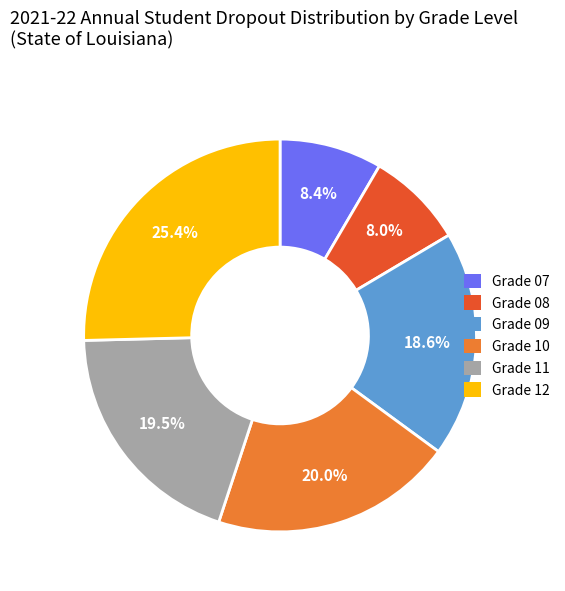

Does Grade 08 account for over 50% of the chart?

No